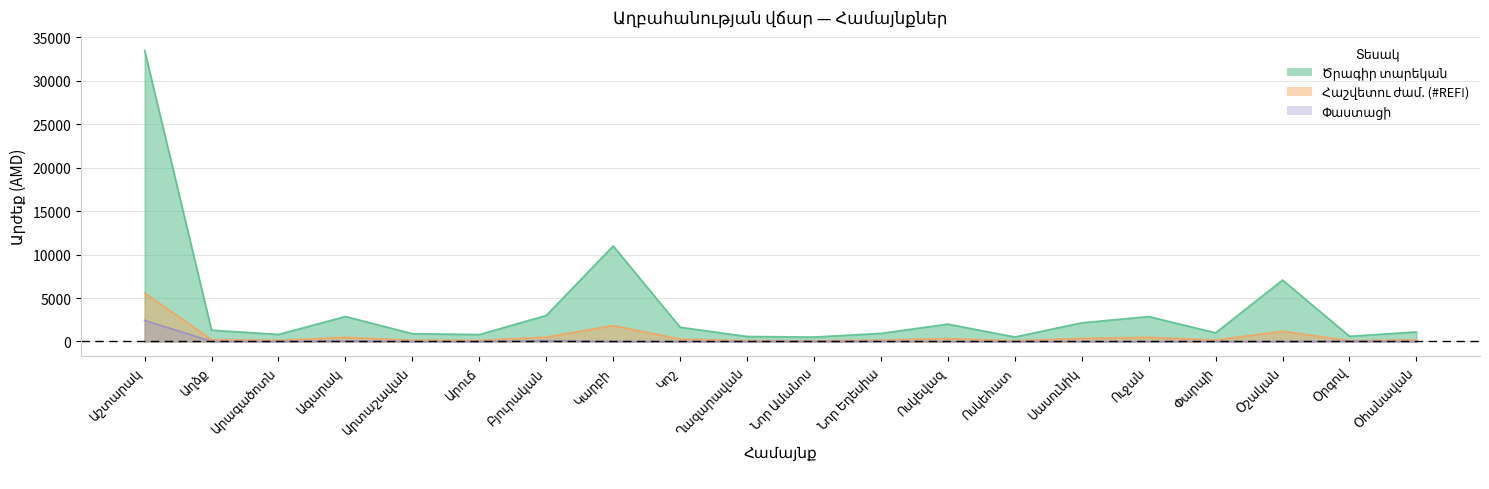

How many series are shown in this chart?

3